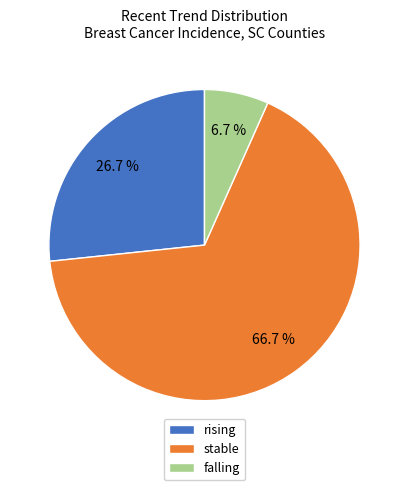

Between falling and stable, which is larger?

stable